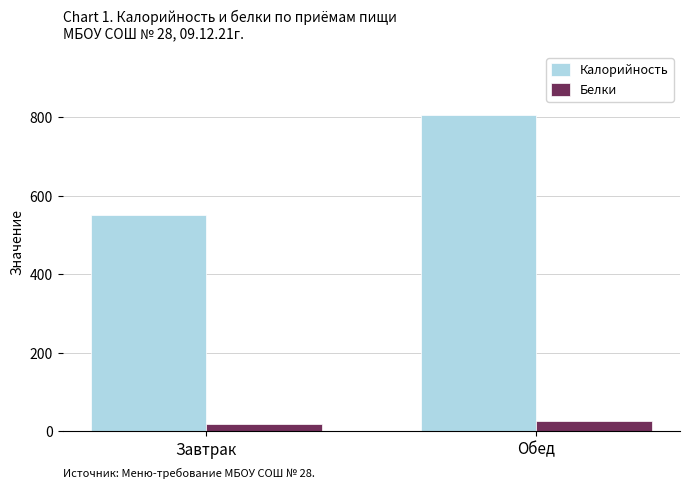

Is it true that Калорийность equals 208.2 at Обед?

False